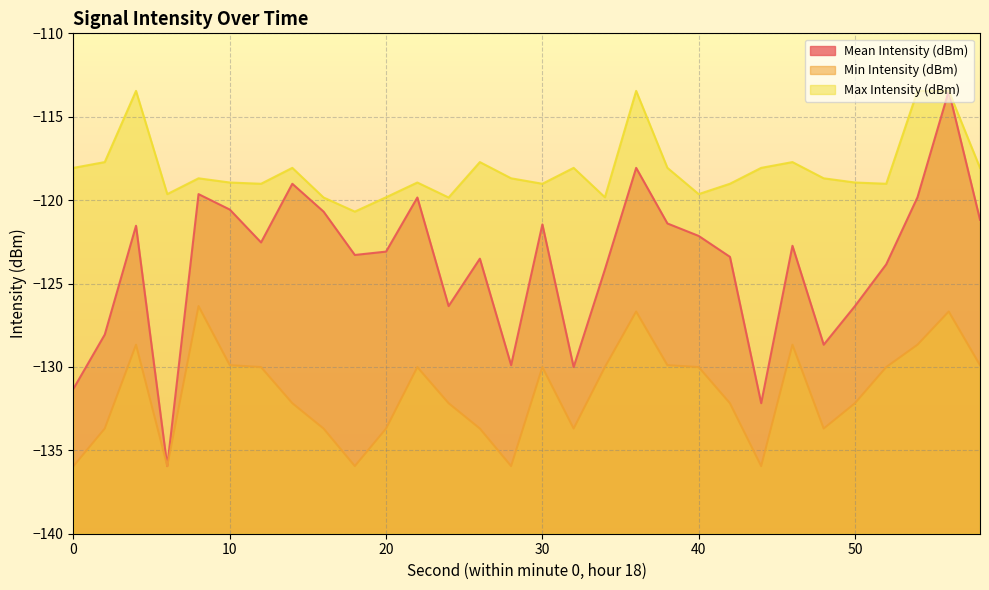

True or false: Mean Intensity (dBm) and Min Intensity (dBm) intersect in this chart.

False